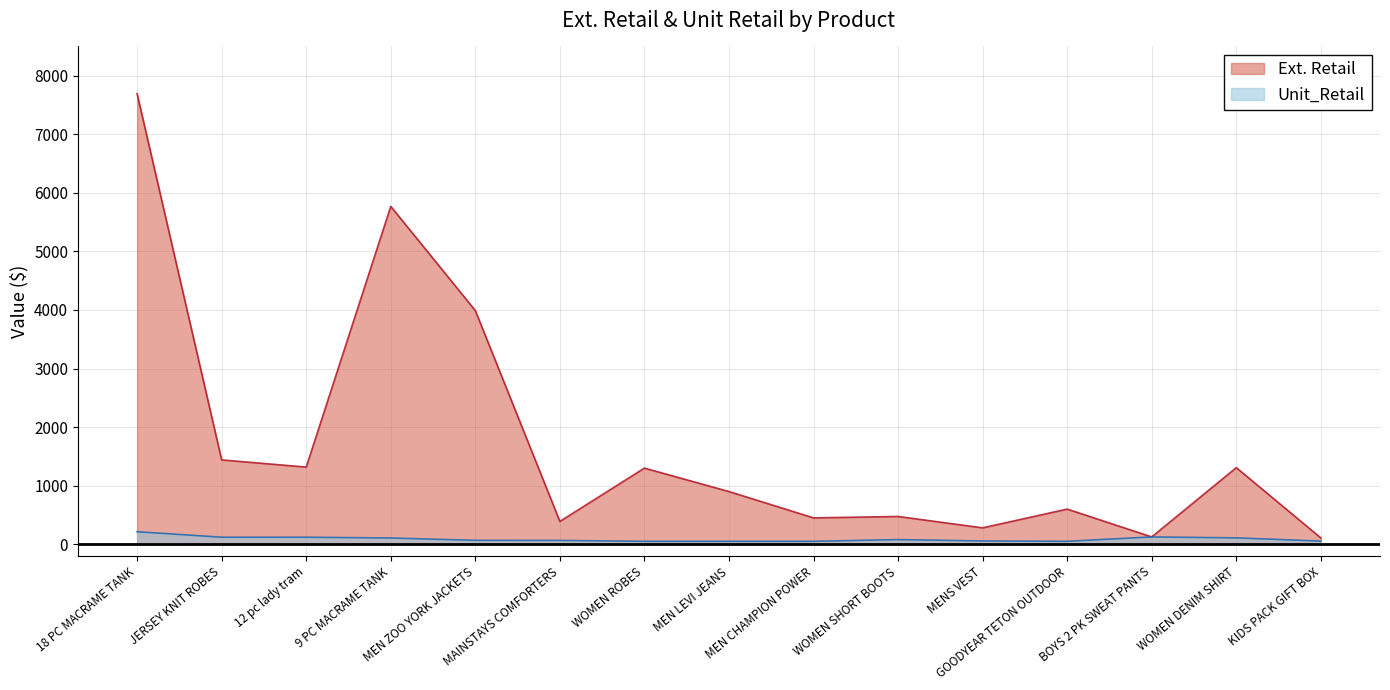

Where is the first local minimum for Ext. Retail?

12 pc lady tram